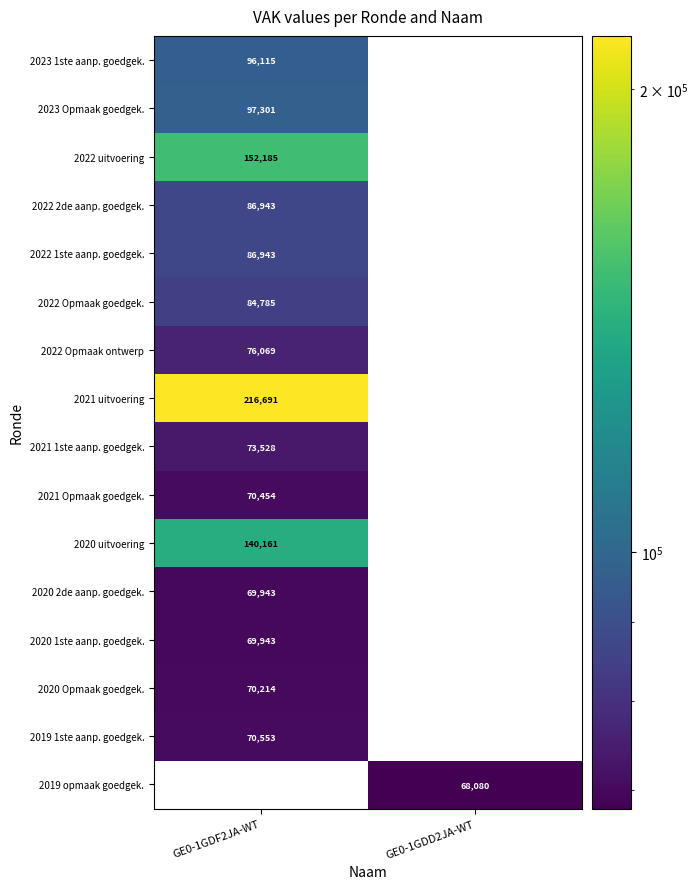

The 2023 1ste aanp. goedgek. series shows 96115 at GE0-1GDF2JA-WT. True or false?

True